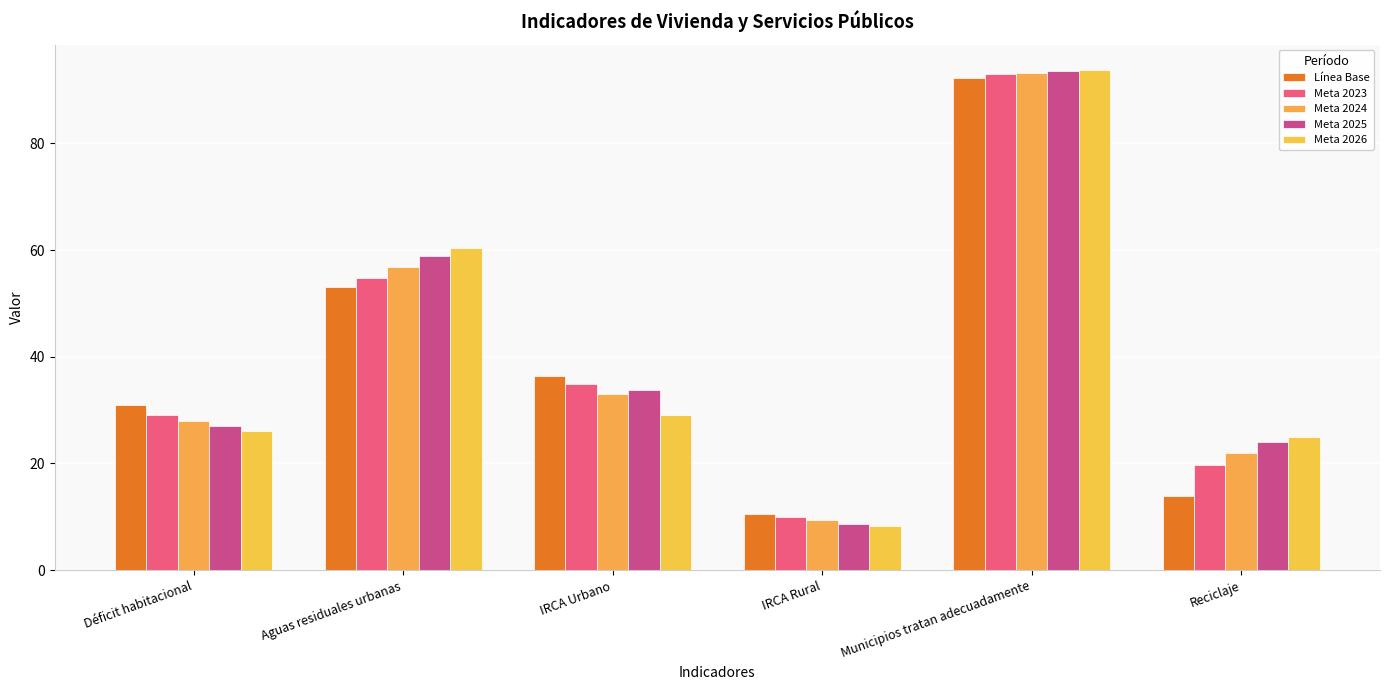

What is the label of the 1st bar from the right?

Reciclaje